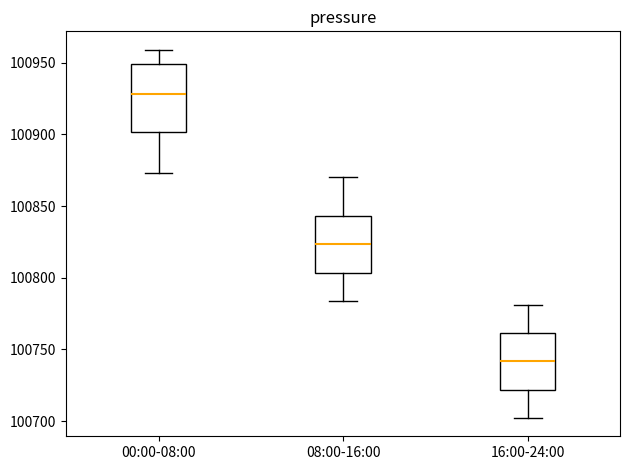

Which box is the tallest, from its lower edge to its upper edge?

00:00-08:00